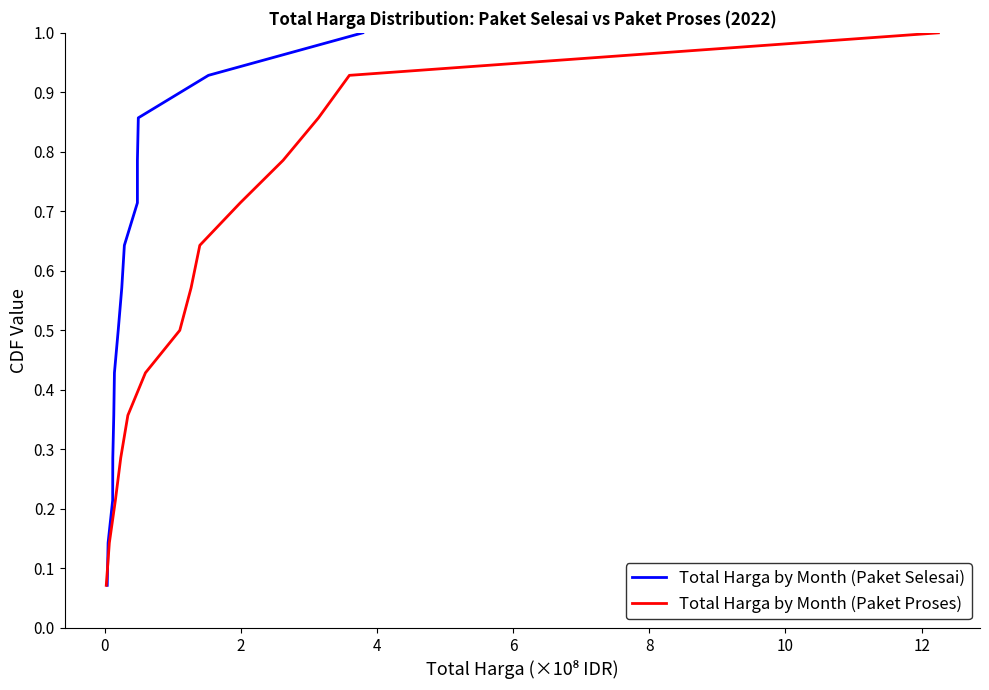

What is the difference between the second highest and second lowest values in the Total Harga by Month (Paket Selesai) series?

0.8